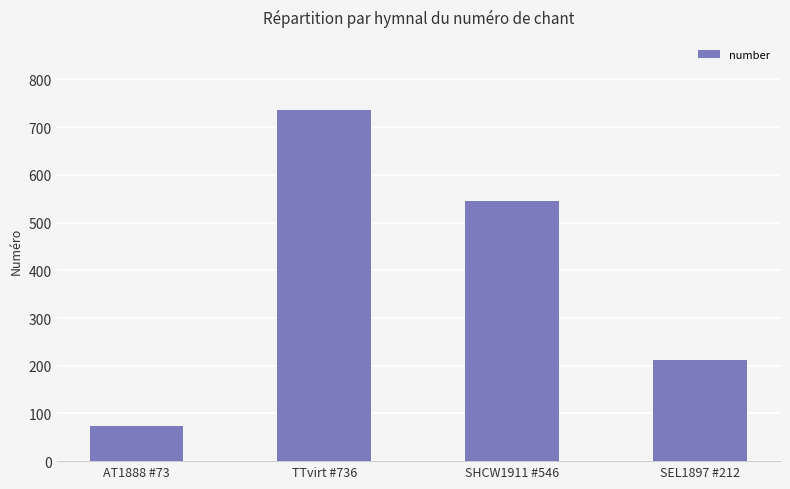

Reading left to right, extract all data points from this chart.

73	736	546	212